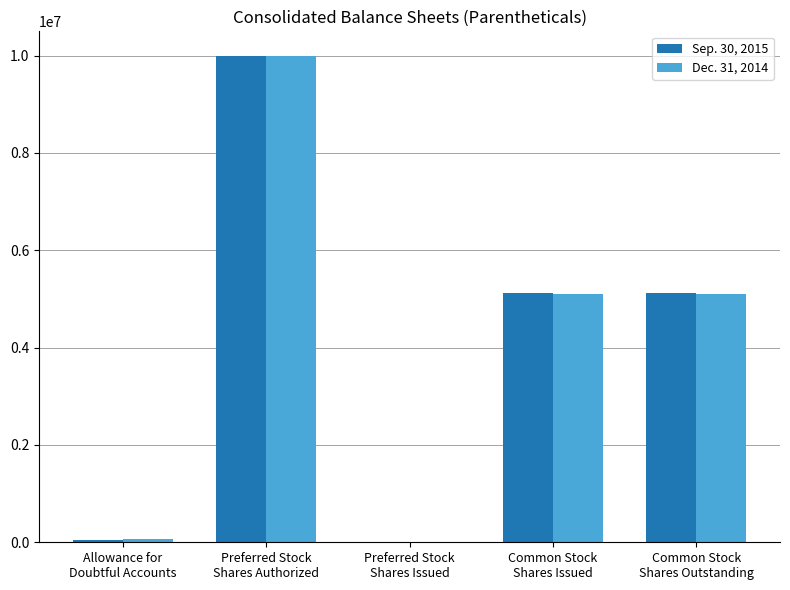

What is the average value of the Sep. 30, 2015 series?

4058030